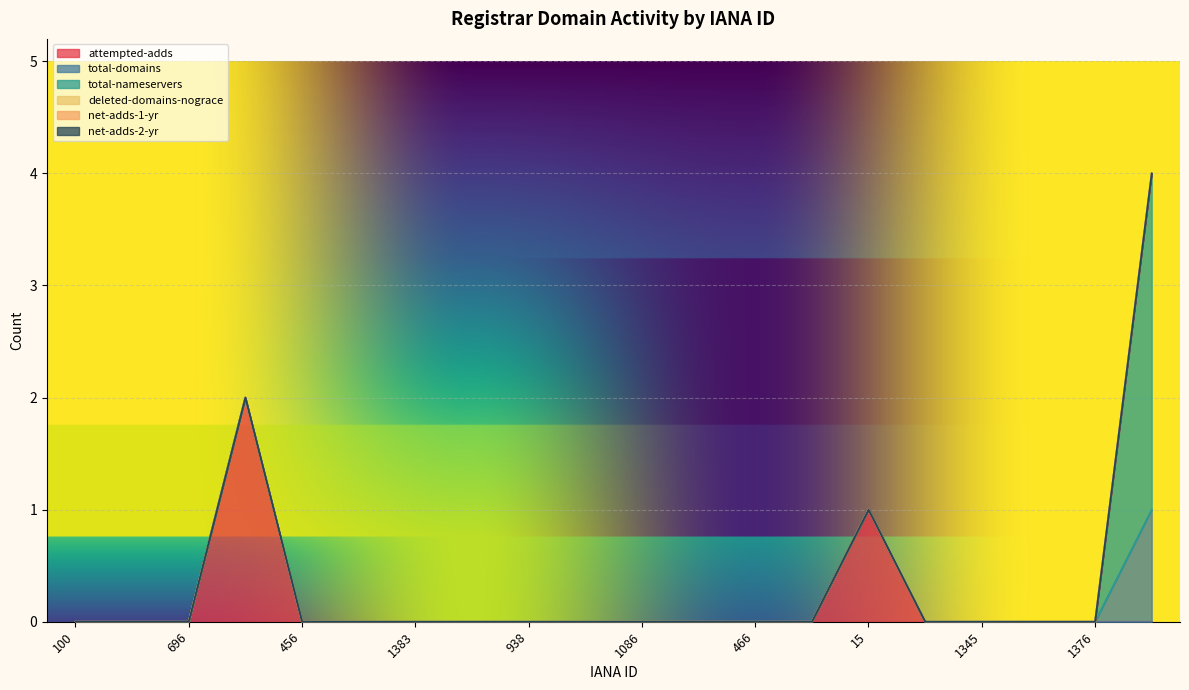

True or false: net-adds-1-yr and total-domains intersect in this chart.

False